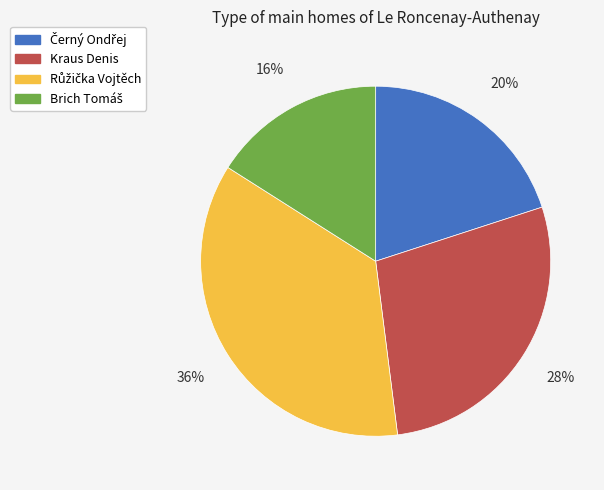

To the nearest percent, what is the difference between the largest and smallest slice percentages?

20%